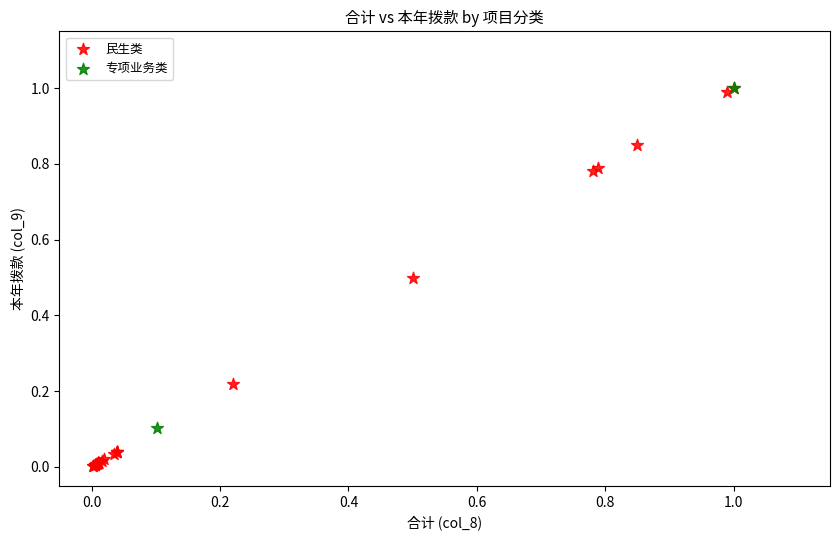

What are all the series names shown in the legend?

民生类, 专项业务类